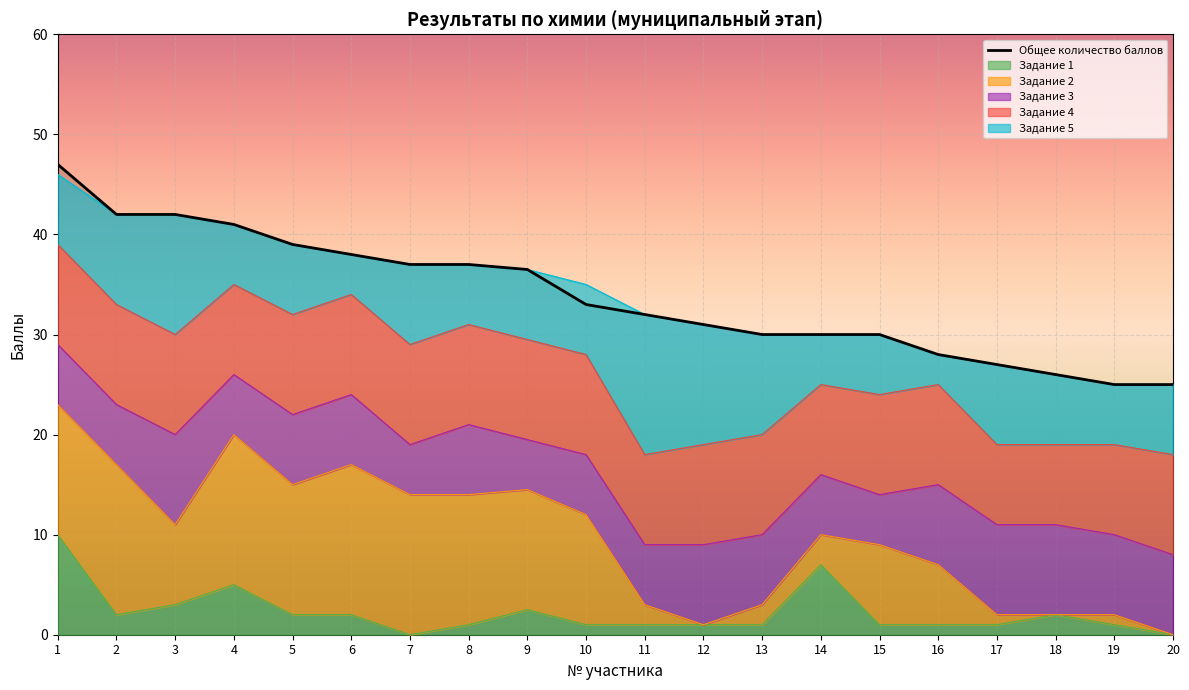

How many distinct data groups are displayed?

6